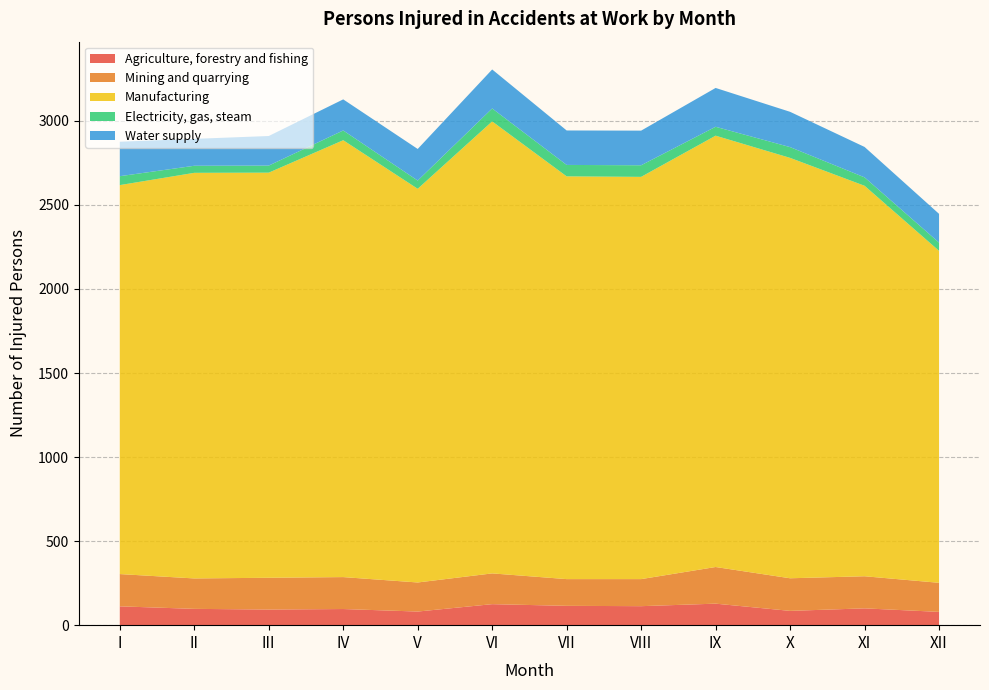

Reading left to right, transcribe all the data shown in this chart.

Agriculture, forestry and fishing: I=112	II=97	III=93	IV=96	V=81	VI=125	VII=115	VIII=113	IX=128	X=85	XI=100	XII=79
Mining and quarrying: I=192	II=181	III=189	IV=190	V=173	VI=183	VII=159	VIII=161	IX=218	X=194	XI=191	XII=173
Manufacturing: I=2314	II=2413	III=2410	IV=2599	V=2342	VI=2689	VII=2396	VIII=2393	IX=2566	X=2501	XI=2323	XII=1975
Electricity, gas, steam: I=53	II=42	III=42	IV=58	V=49	VI=77	VII=68	VIII=69	IX=53	X=64	XI=50	XII=49
Water supply: I=205	II=160	III=176	IV=185	V=188	VI=232	VII=205	VIII=206	IX=231	X=210	XI=181	XII=171